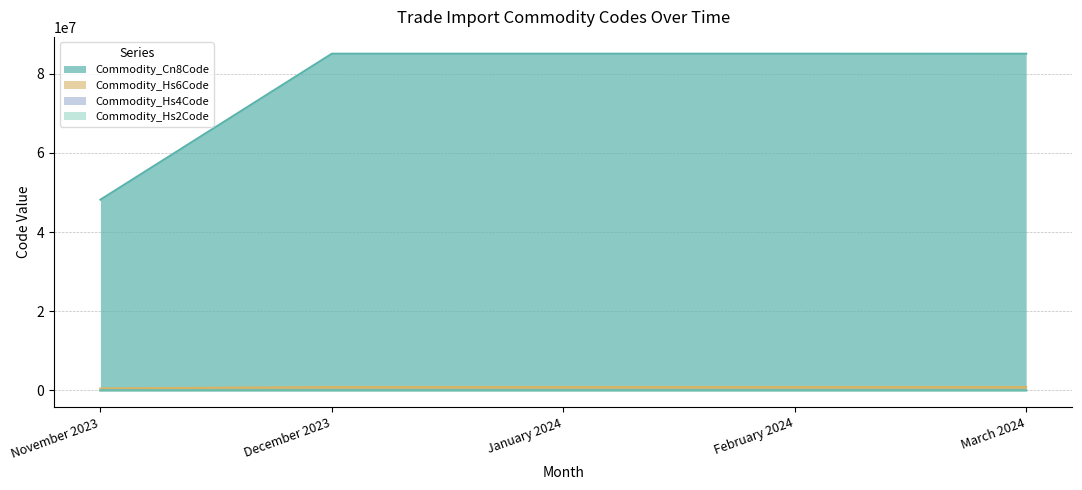

Reading left to right, list all the values displayed in this chart.

Commodity_Hs2Code: 48	85	85	85	85
Commodity_Hs4Code: 4819	8508	8508	8508	8508
Commodity_Hs6Code: 48191000	85081100	85081100	85081100	85076000
Commodity_Cn8Code: 481910	850811	850811	850811	850760